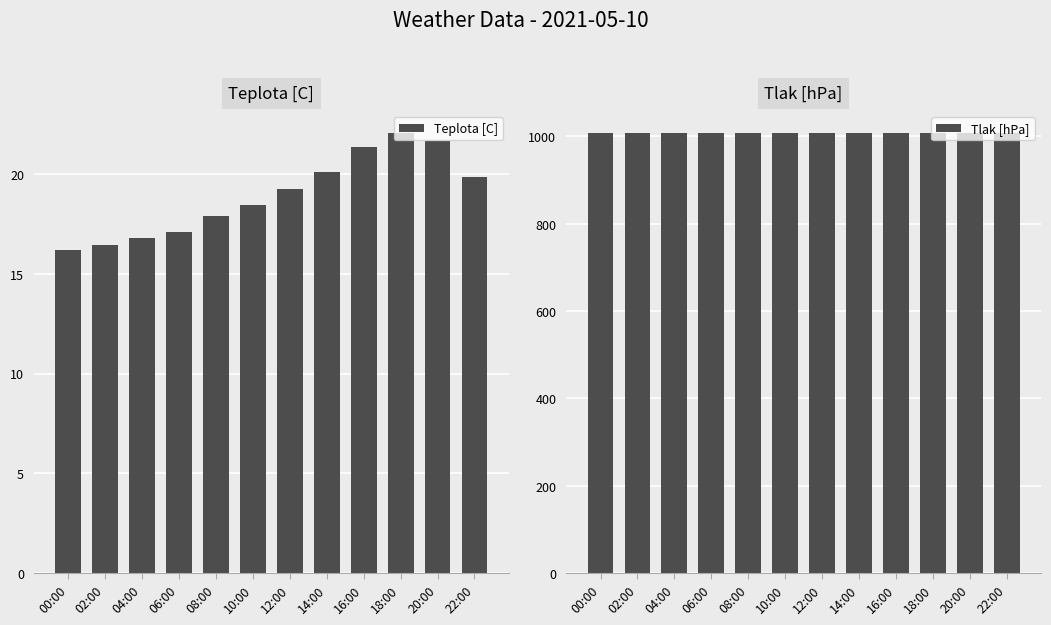

How many groups of bars are there?

12